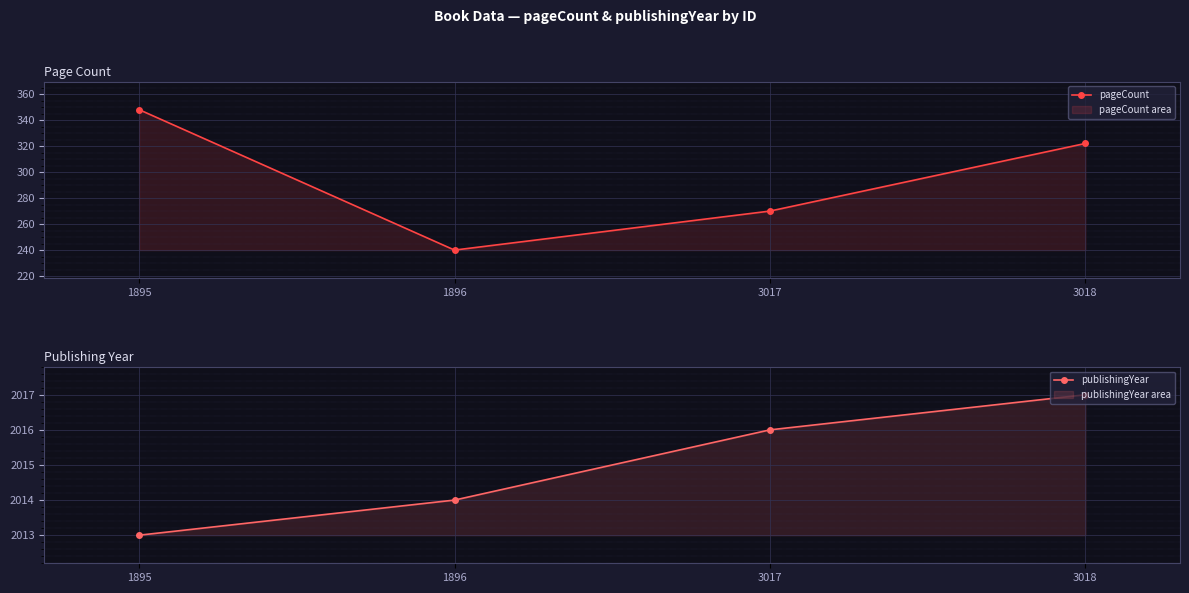

How many lines are shown in the chart?

2